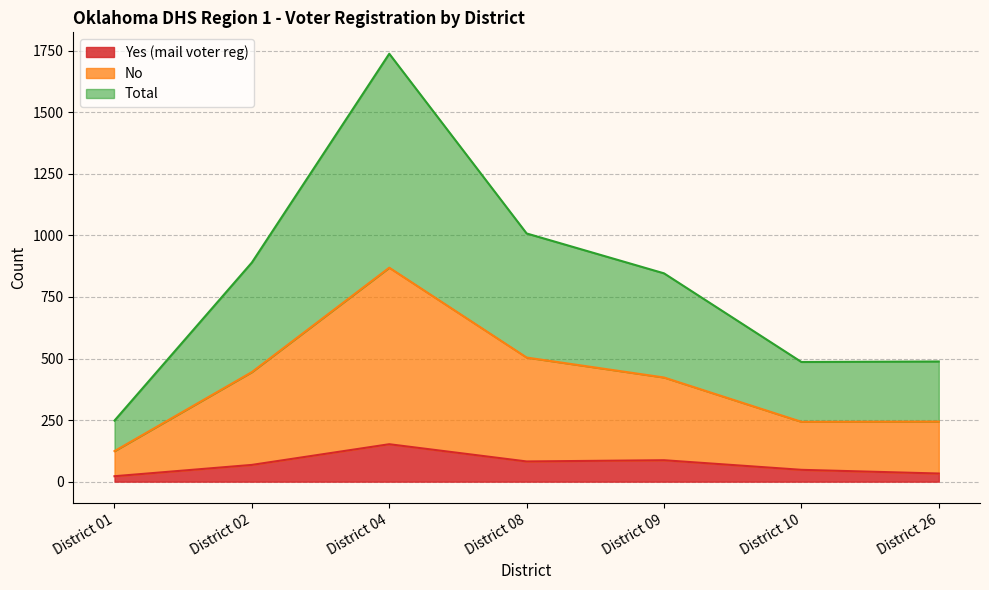

At which category does Total reach its first local peak?

District 04